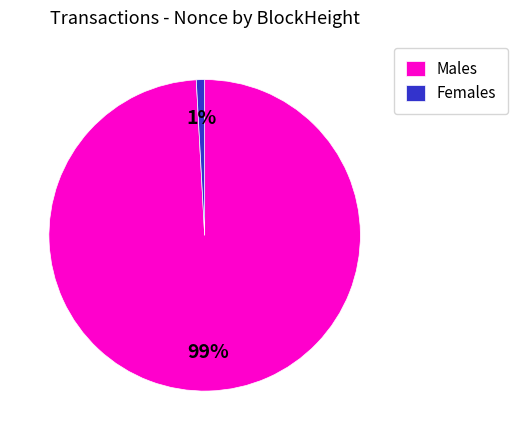

Which category accounts for the majority?

Males